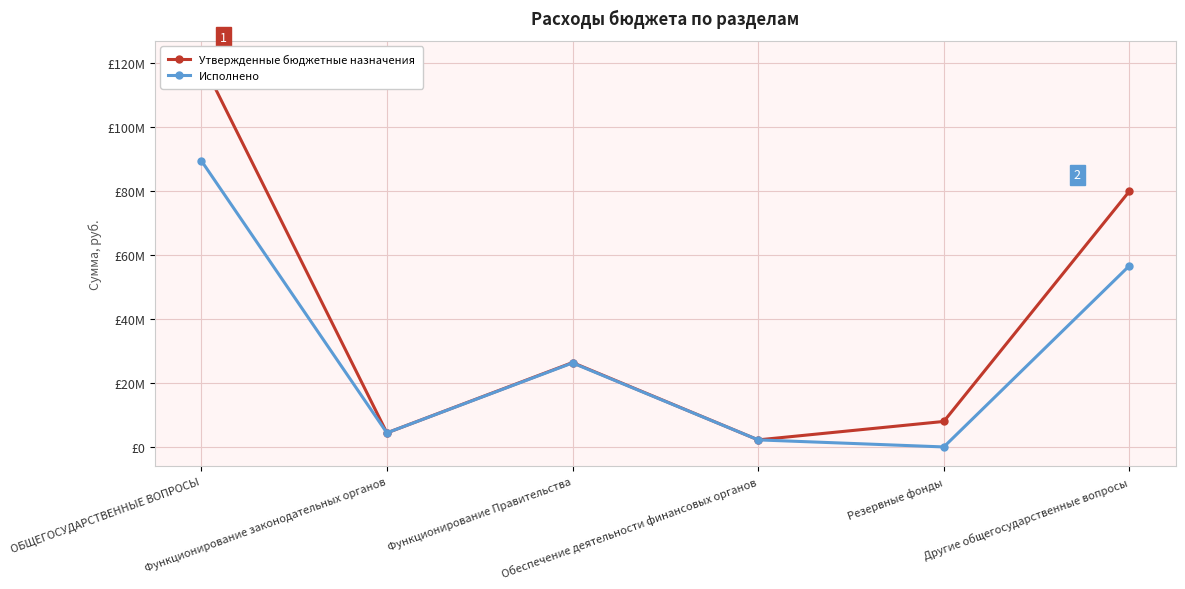

List the labels in order of Исполнено value, largest first.

ОБЩЕГОСУДАРСТВЕННЫЕ ВОПРОСЫ, Другие общегосударственные вопросы, Функционирование Правительства, Функционирование законодательных органов, Обеспечение деятельности финансовых органов, Резервные фонды